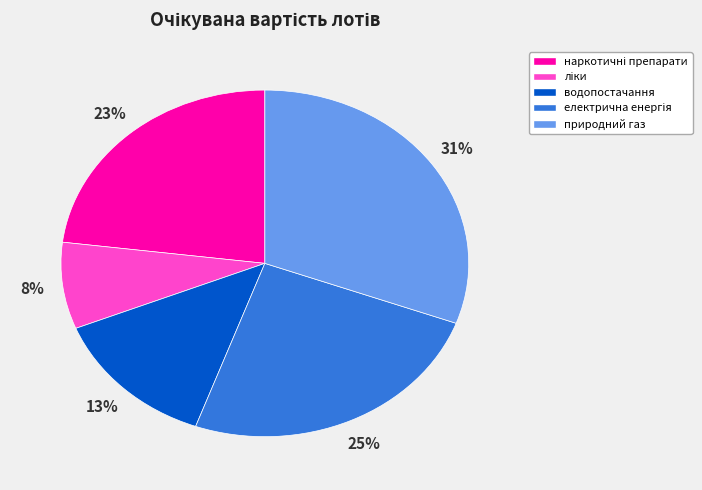

To the nearest percent, what is the difference between the largest and smallest slice percentages?

23%